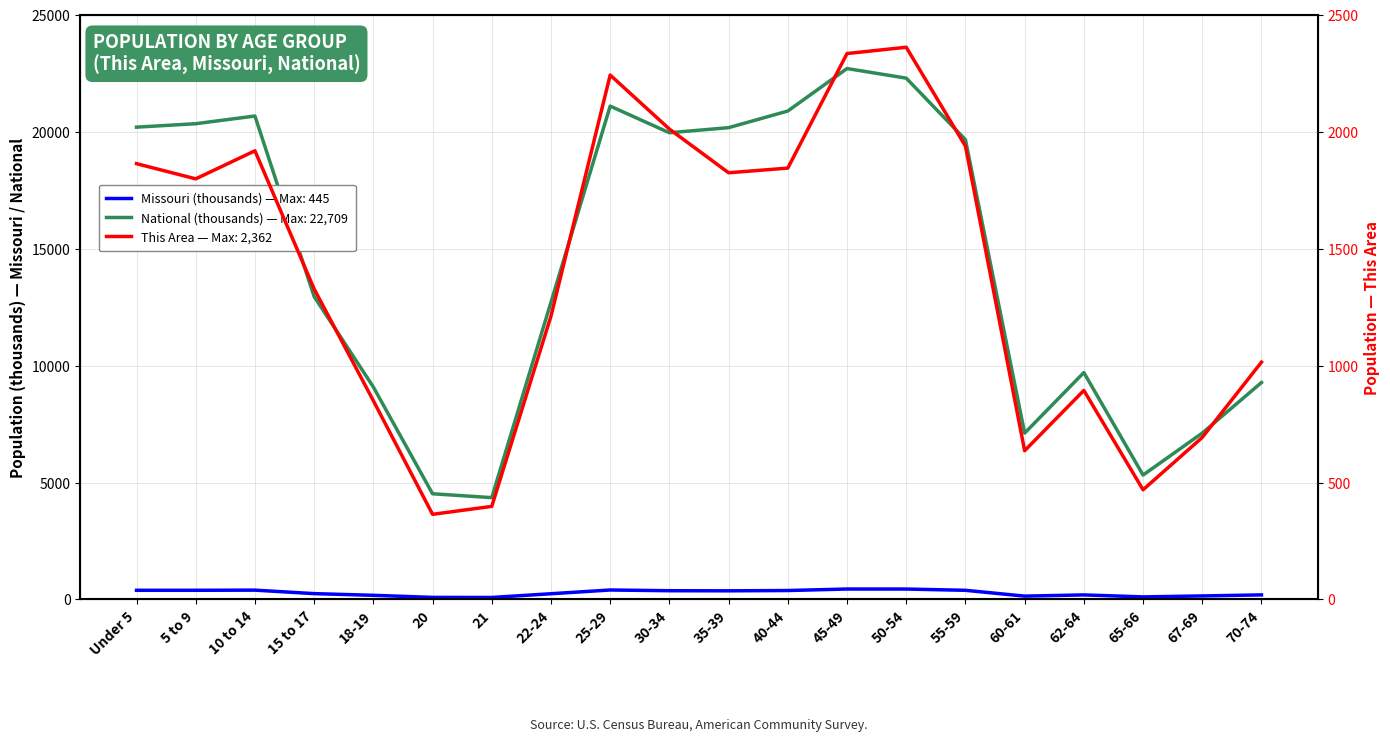

What is the label of the 20th point from the left?

70-74